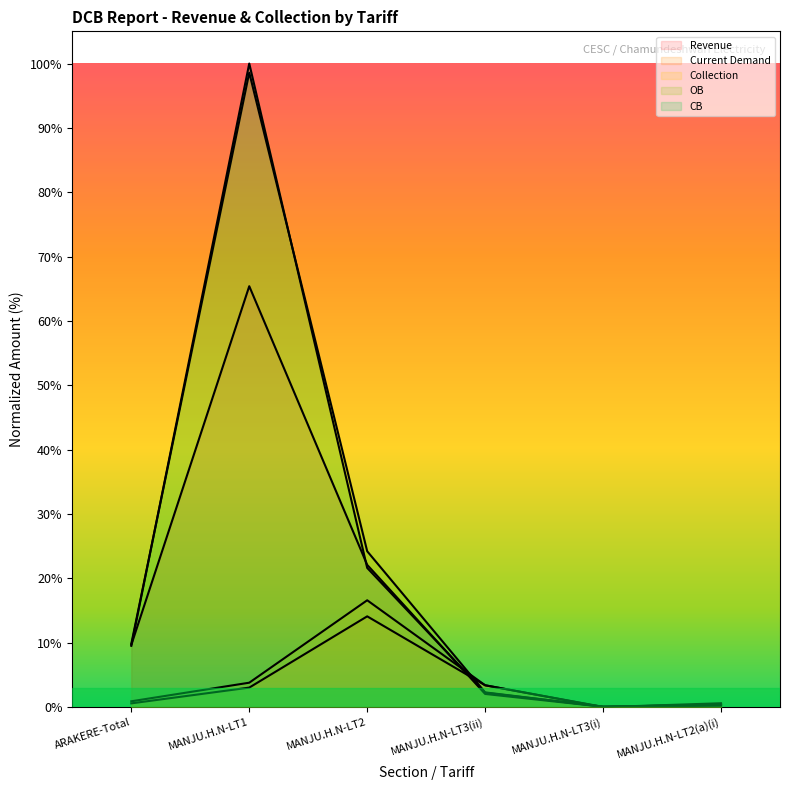

Reading right to left, transcribe all the data shown in this chart.

Revenue: MANJU.H.N-LT2(a)(i)=0.4	MANJU.H.N-LT3(i)=0.1	MANJU.H.N-LT3(ii)=2.1	MANJU.H.N-LT2=22.1	MANJU.H.N-LT1=65.4	ARAKERE-Total=9.7
Current Demand: MANJU.H.N-LT2(a)(i)=0.4	MANJU.H.N-LT3(i)=0.0	MANJU.H.N-LT3(ii)=3.4	MANJU.H.N-LT2=14.1	MANJU.H.N-LT1=3.0	ARAKERE-Total=0.6
Collection: MANJU.H.N-LT2(a)(i)=0.6	MANJU.H.N-LT3(i)=0.0	MANJU.H.N-LT3(ii)=3.4	MANJU.H.N-LT2=16.6	MANJU.H.N-LT1=3.8	ARAKERE-Total=0.9
OB: MANJU.H.N-LT2(a)(i)=0.4	MANJU.H.N-LT3(i)=0.1	MANJU.H.N-LT3(ii)=2.3	MANJU.H.N-LT2=24.2	MANJU.H.N-LT1=98.6	ARAKERE-Total=9.8
CB: MANJU.H.N-LT2(a)(i)=0.2	MANJU.H.N-LT3(i)=0.1	MANJU.H.N-LT3(ii)=2.2	MANJU.H.N-LT2=21.6	MANJU.H.N-LT1=100.0	ARAKERE-Total=9.5